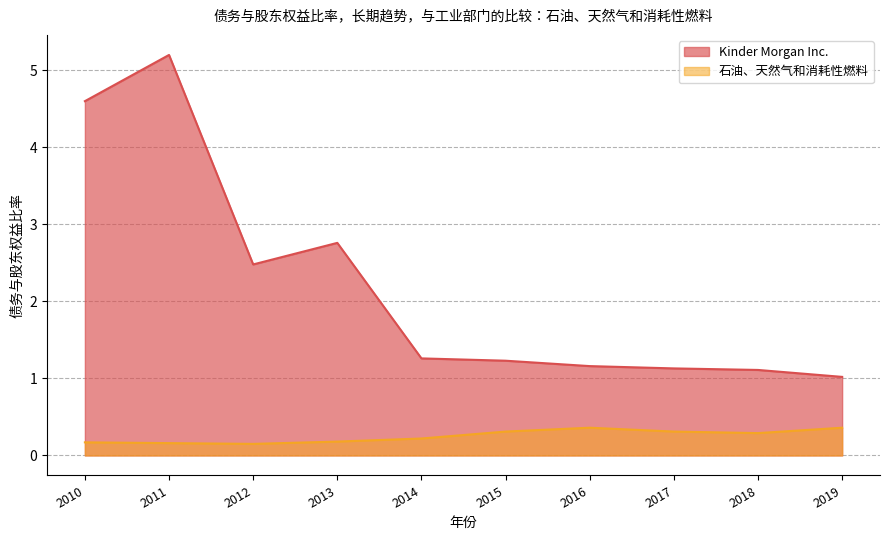

List the series in order of their peak value, lowest first.

石油、天然气和消耗性燃料, Kinder Morgan Inc.